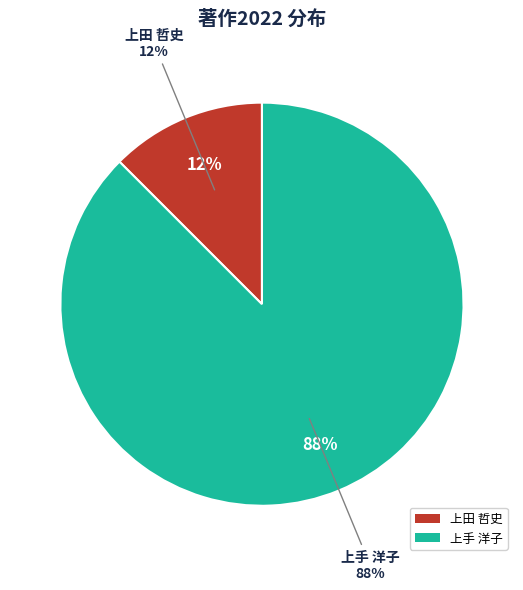

To the nearest percent, what is the average slice percentage?

50%